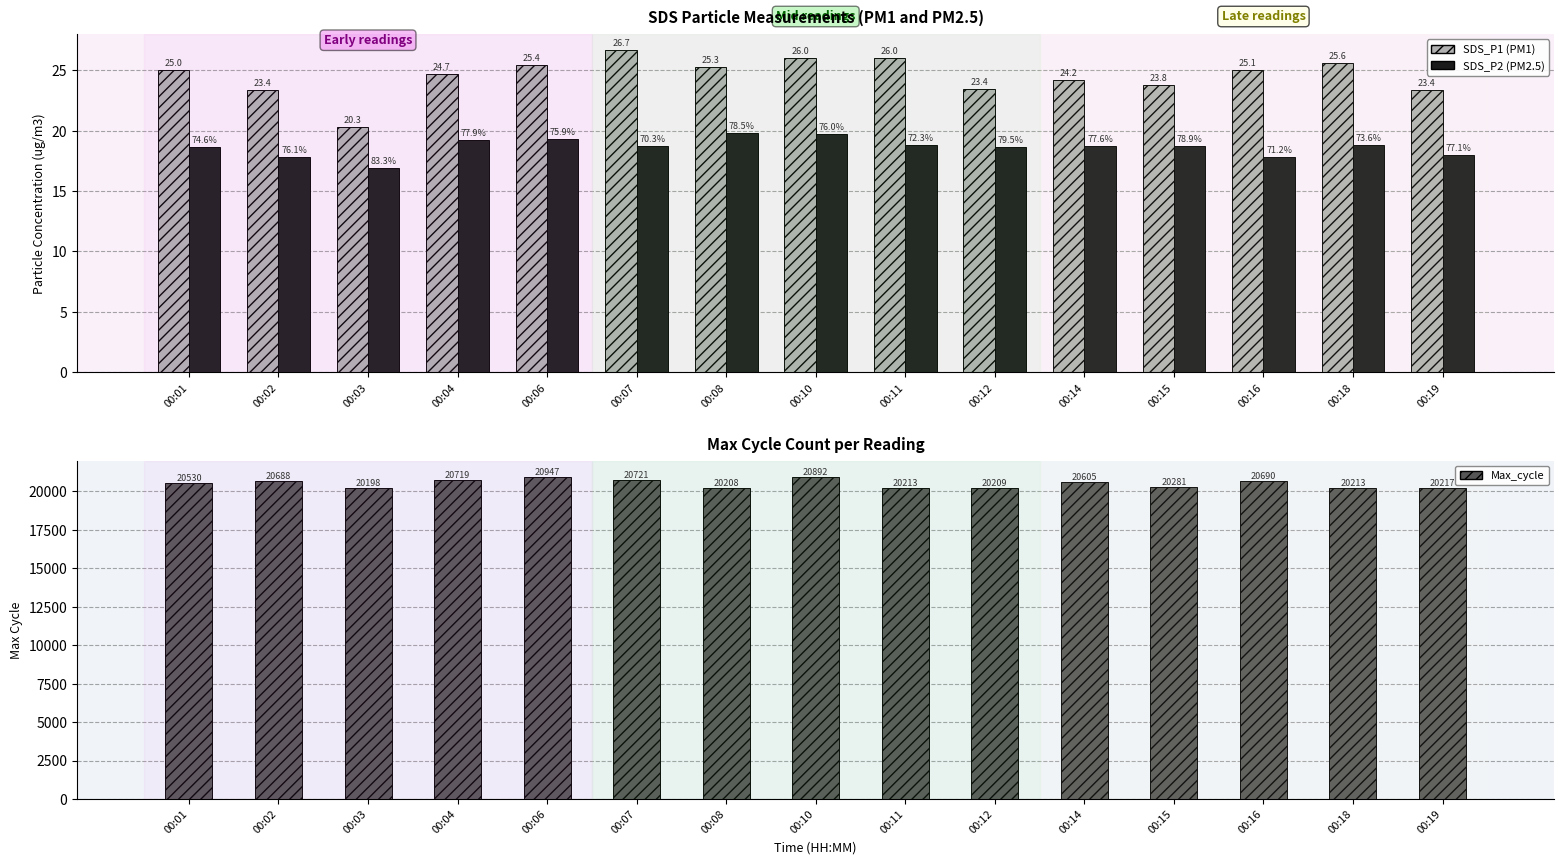

Reading left to right, transcribe all the data shown in this chart.

SDS_P1: 00:01=25.0	00:02=23.4	00:03=20.3	00:04=24.7	00:06=25.4	00:07=26.7	00:08=25.3	00:10=26.0	00:11=26.0	00:12=23.4	00:14=24.2	00:15=23.8	00:16=25.1	00:18=25.6	00:19=23.4
SDS_P2: 00:01=18.6	00:02=17.8	00:03=16.9	00:04=19.2	00:06=19.3	00:07=18.8	00:08=19.8	00:10=19.8	00:11=18.8	00:12=18.6	00:14=18.8	00:15=18.8	00:16=17.8	00:18=18.9	00:19=18.0
Max_cycle: 00:01=20530.0	00:02=20688.0	00:03=20198.0	00:04=20719.0	00:06=20947.0	00:07=20721.0	00:08=20208.0	00:10=20892.0	00:11=20213.0	00:12=20209.0	00:14=20605.0	00:15=20281.0	00:16=20690.0	00:18=20213.0	00:19=20217.0